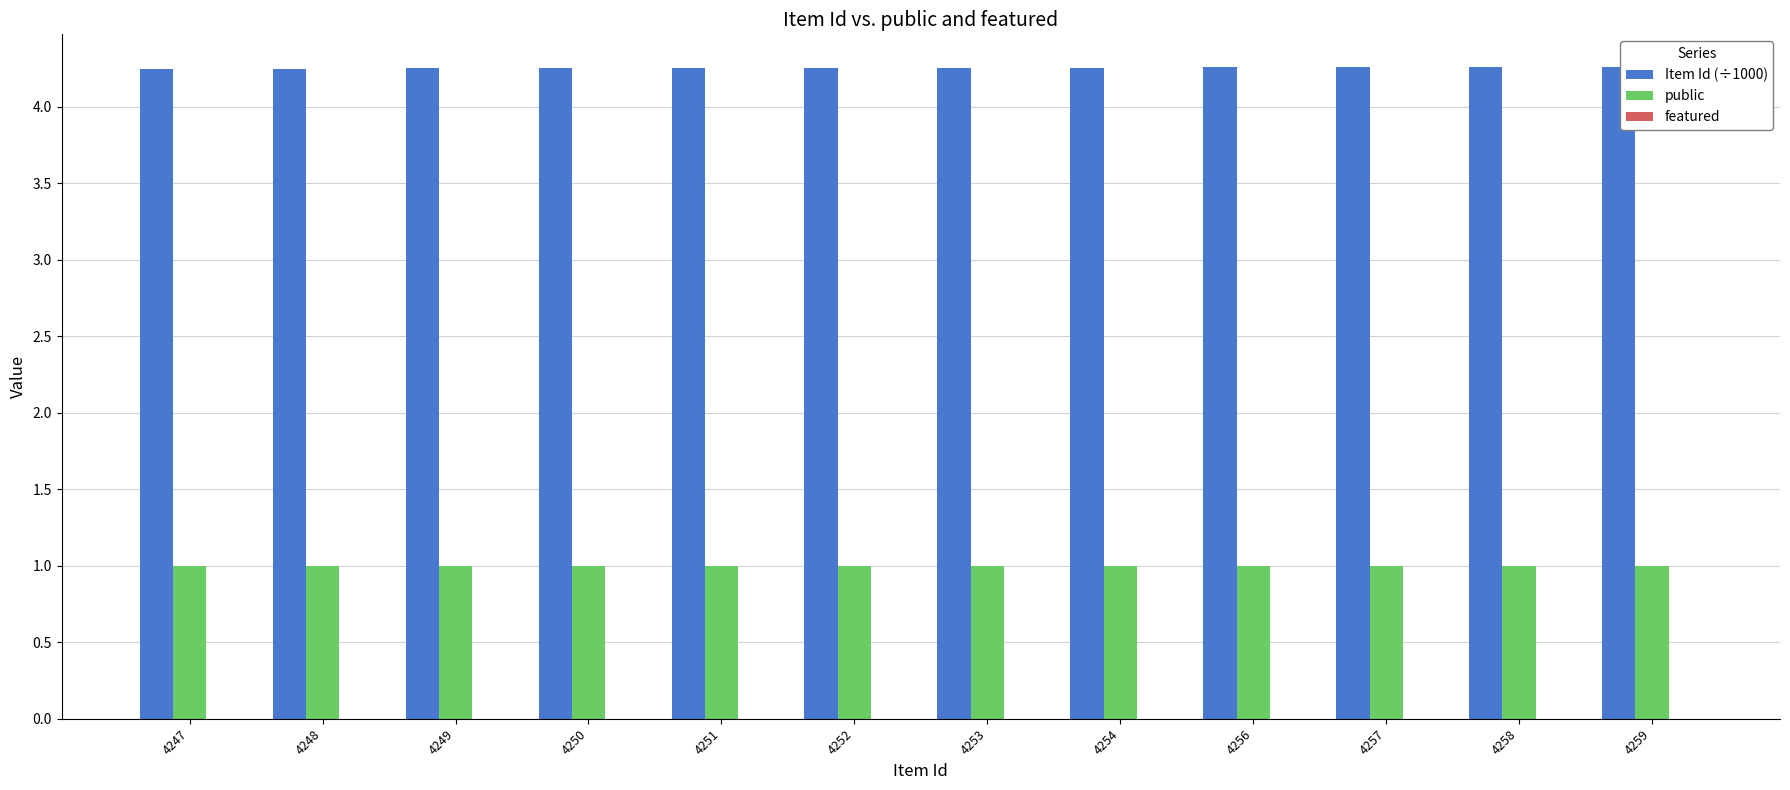

Is the value of public at 4248 greater than the value of Item Id (÷1000) at 4248?

No